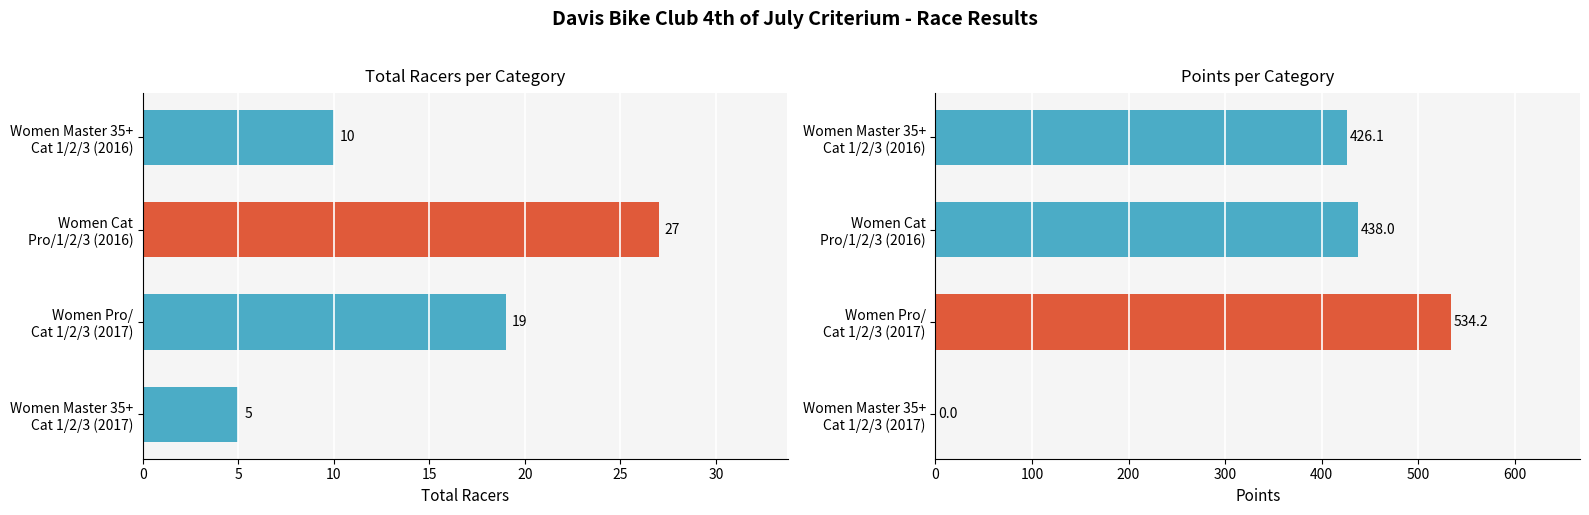

What is the sum of the Total Racers values at Women Master 35+ Cat 1/2/3 (2017) and Women Master 35+ Cat 1/2/3 (2016)?

15.0